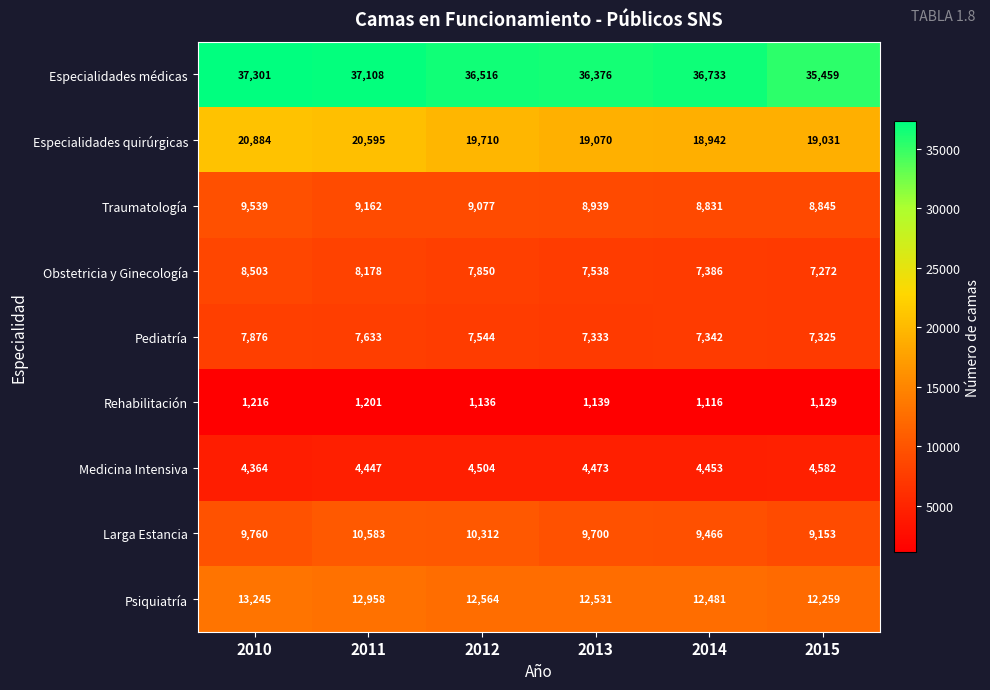

Count the number of data series in this chart.

9